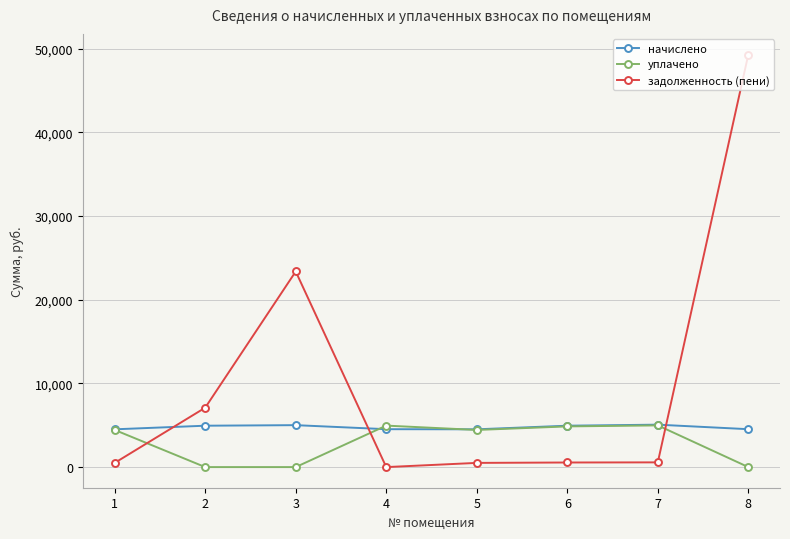

Count the number of data series in this chart.

3